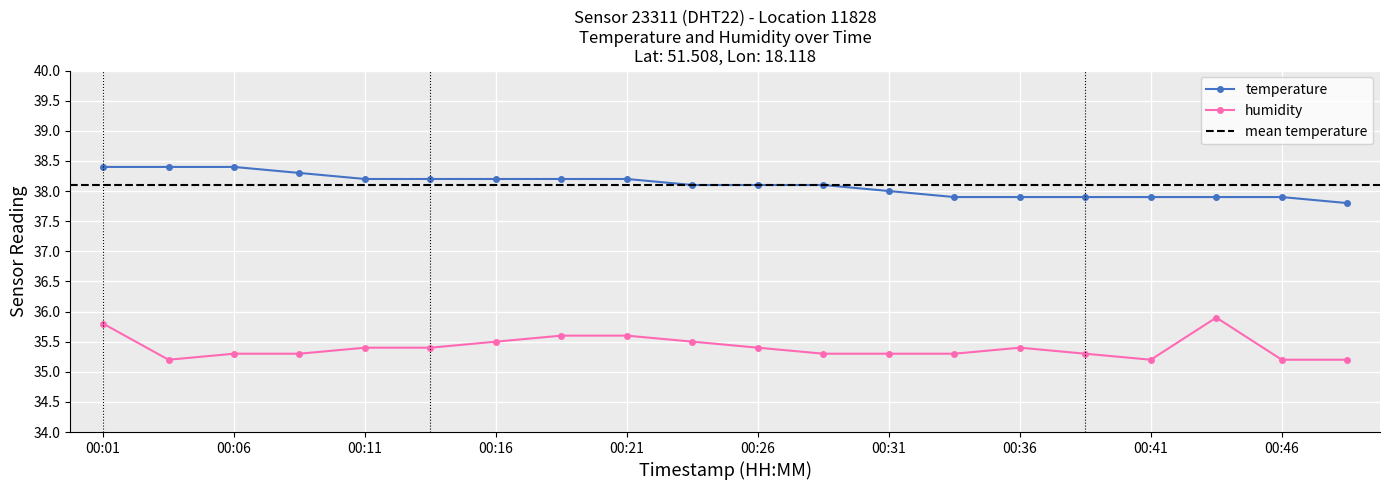

Reading left to right, extract all data points from this chart.

temperature: 38.4	38.4	38.4	38.3	38.2	38.2	38.2	38.2	38.2	38.1	38.1	38.1	38.0	37.9	37.9	37.9	37.9	37.9	37.9	37.8
humidity: 35.8	35.2	35.3	35.3	35.4	35.4	35.5	35.6	35.6	35.5	35.4	35.3	35.3	35.3	35.4	35.3	35.2	35.9	35.2	35.2